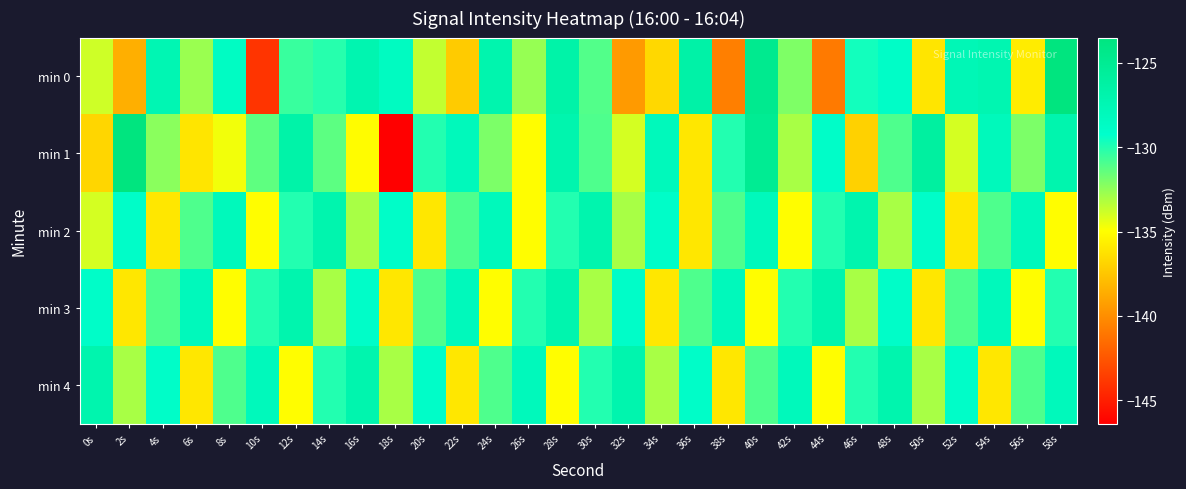

Count the number of categories in the chart.

30